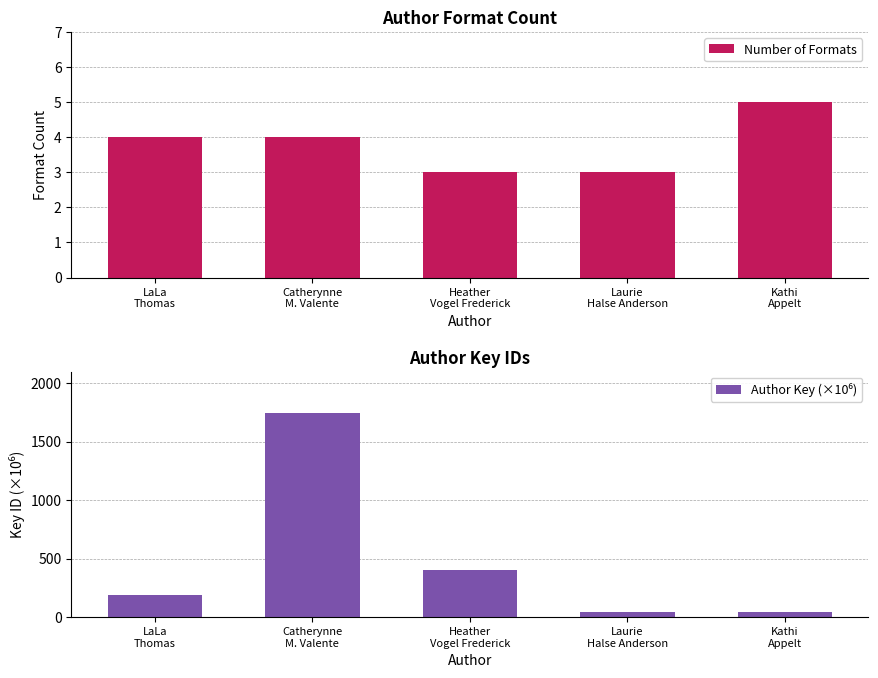

Reading right to left, list all the values displayed in this chart.

Number of Formats: 5.0	3.0	3.0	4.0	4.0
Author Key (×10⁶): 44.7	46.5	405.9	1748.8	189.2